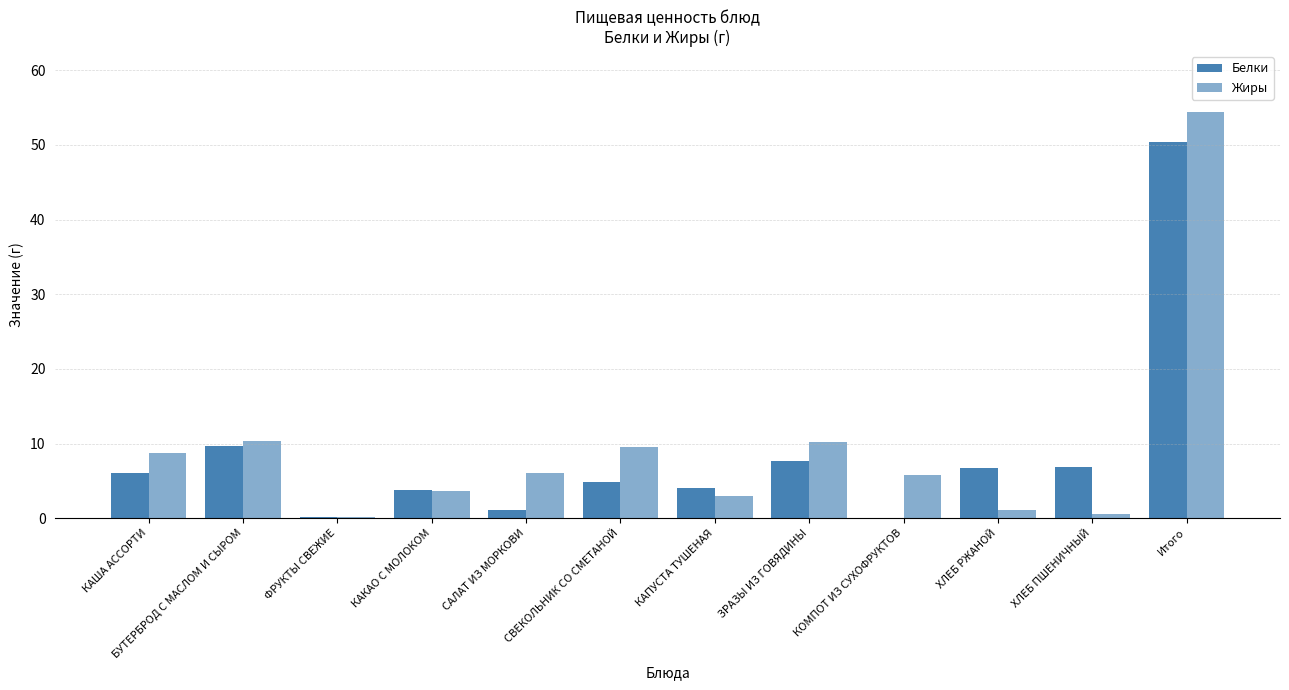

List the labels in order of Жиры value, smallest first.

ФРУКТЫ СВЕЖИЕ, ХЛЕБ ПШЕНИЧНЫЙ, ХЛЕБ РЖАНОЙ, КАПУСТА ТУШЕНАЯ, КАКАО С МОЛОКОМ, КОМПОТ ИЗ СУХОФРУКТОВ, САЛАТ ИЗ МОРКОВИ, КАША АССОРТИ, СВЕКОЛЬНИК СО СМЕТАНОЙ, ЗРАЗЫ ИЗ ГОВЯДИНЫ, БУТЕРБРОД С МАСЛОМ И СЫРОМ, Итого